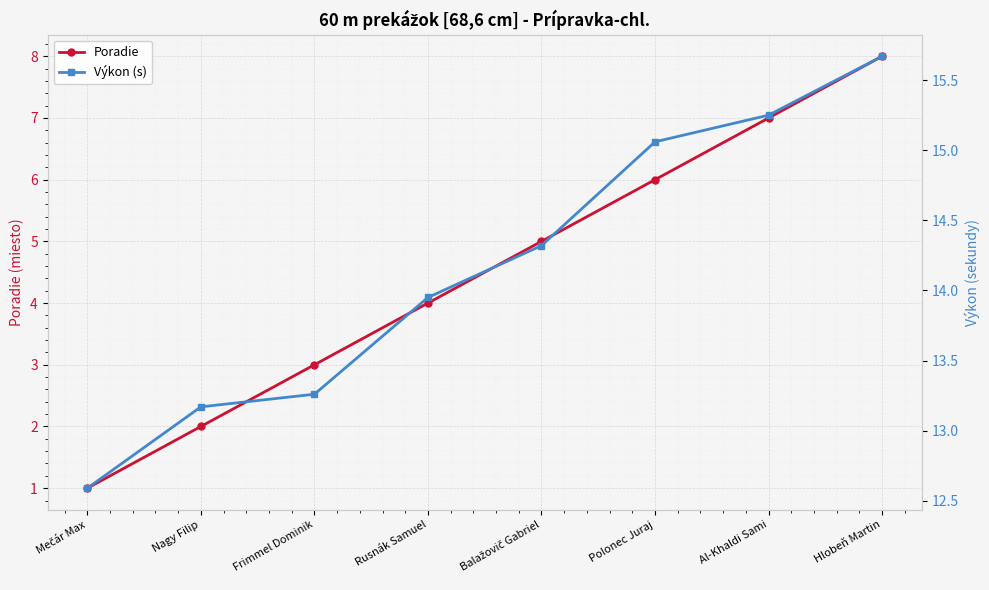

Rank the categories by Poradie value from lowest to highest.

Mečár Max, Nagy Filip, Frimmel Dominik, Rusnák Samuel, Balažovič Gabriel, Polonec Juraj, Al-Khaldi Sami, Hlobeň Martin